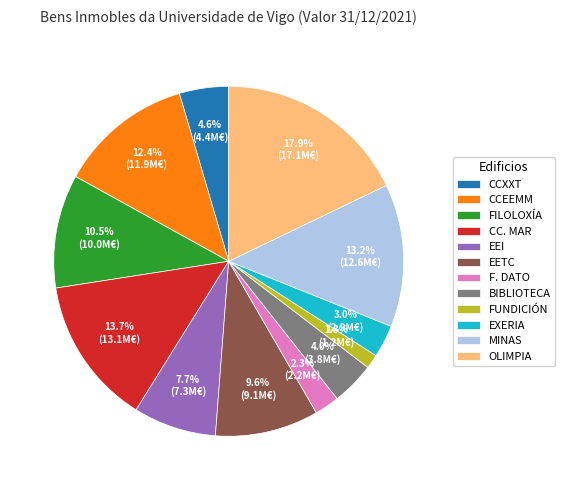

Which slice is the smallest?

FUNDICIÓN